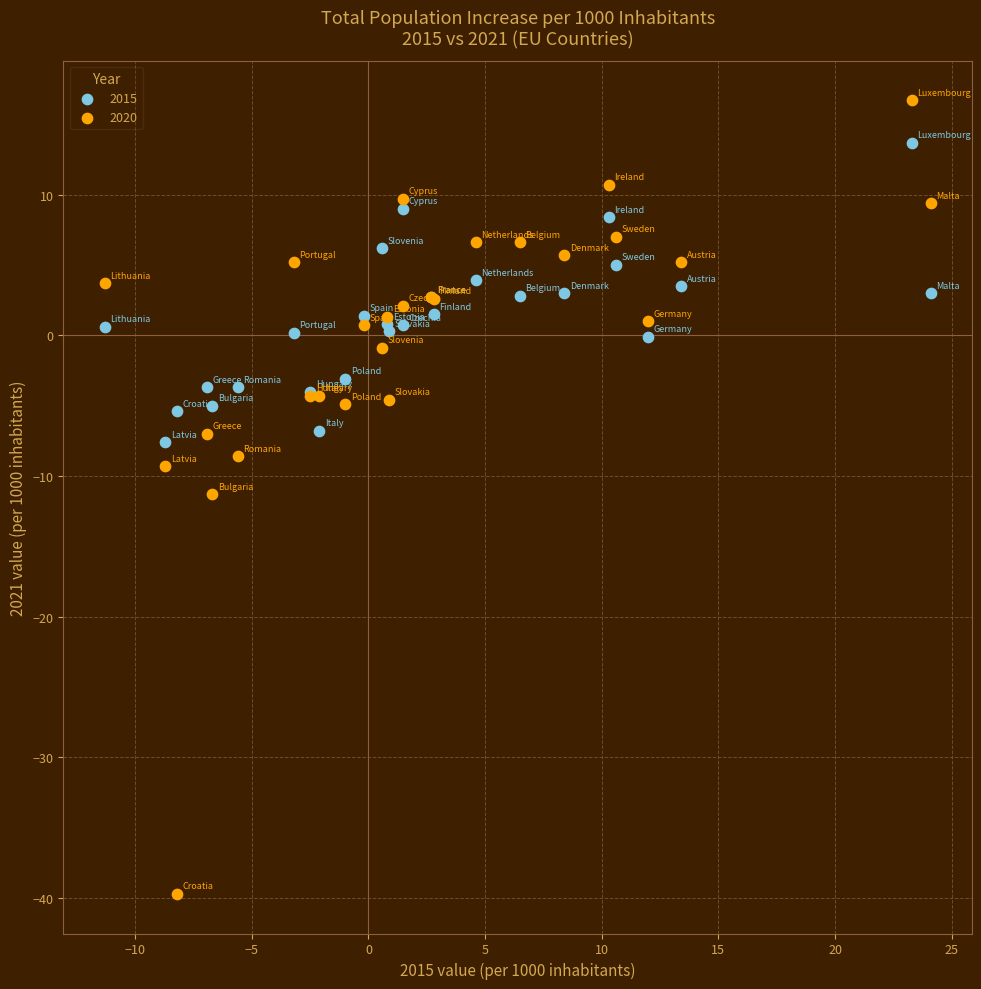

What is the X range (max minus min) for the scatter plot?

35.4